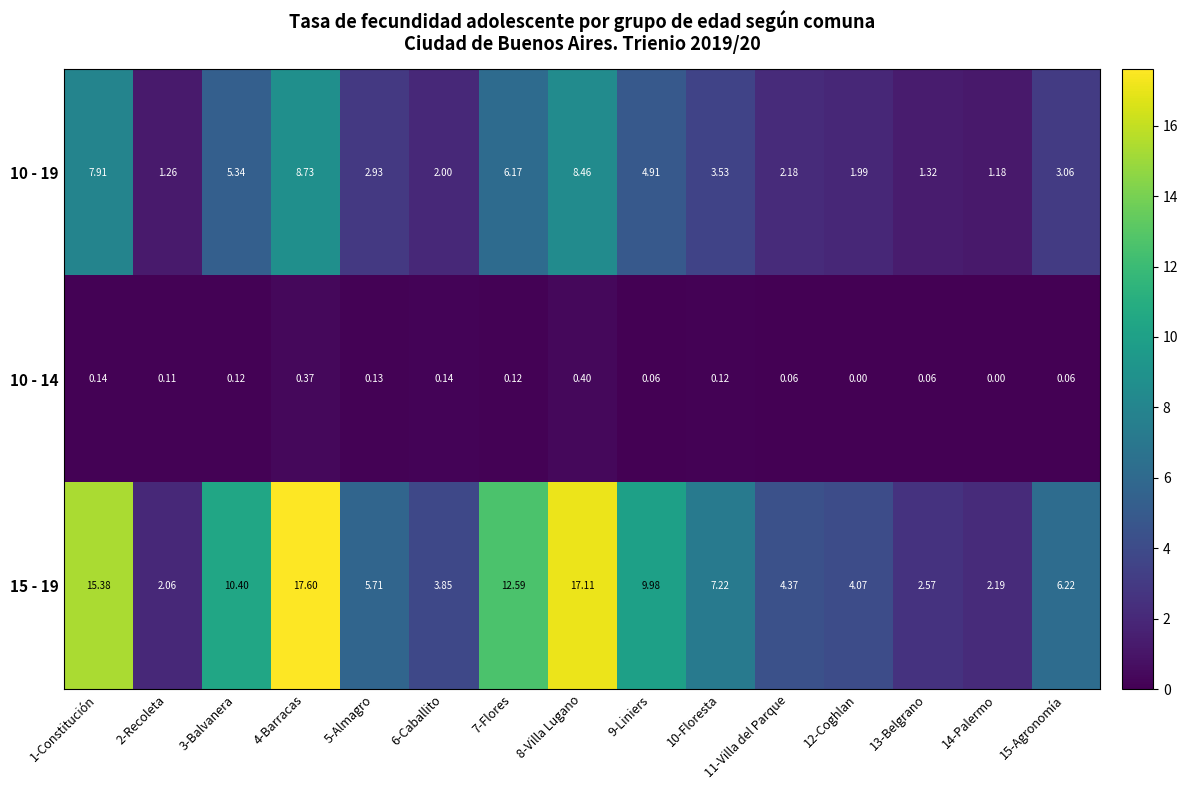

Is the value of 15 - 19 at 9-Liniers greater than the value of 10 - 19 at 14-Palermo?

Yes